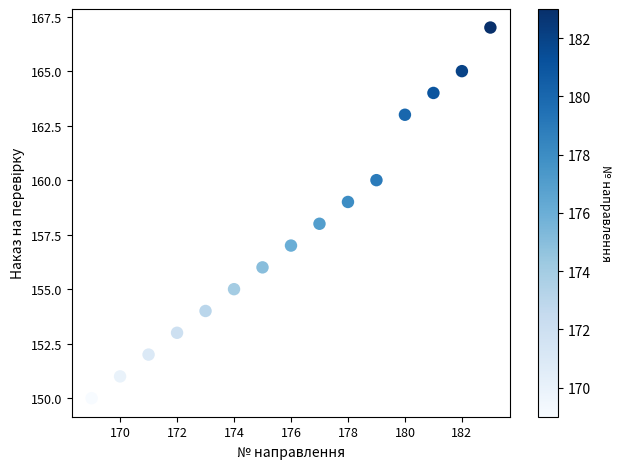

What is the range of Y values (max minus min)?

17